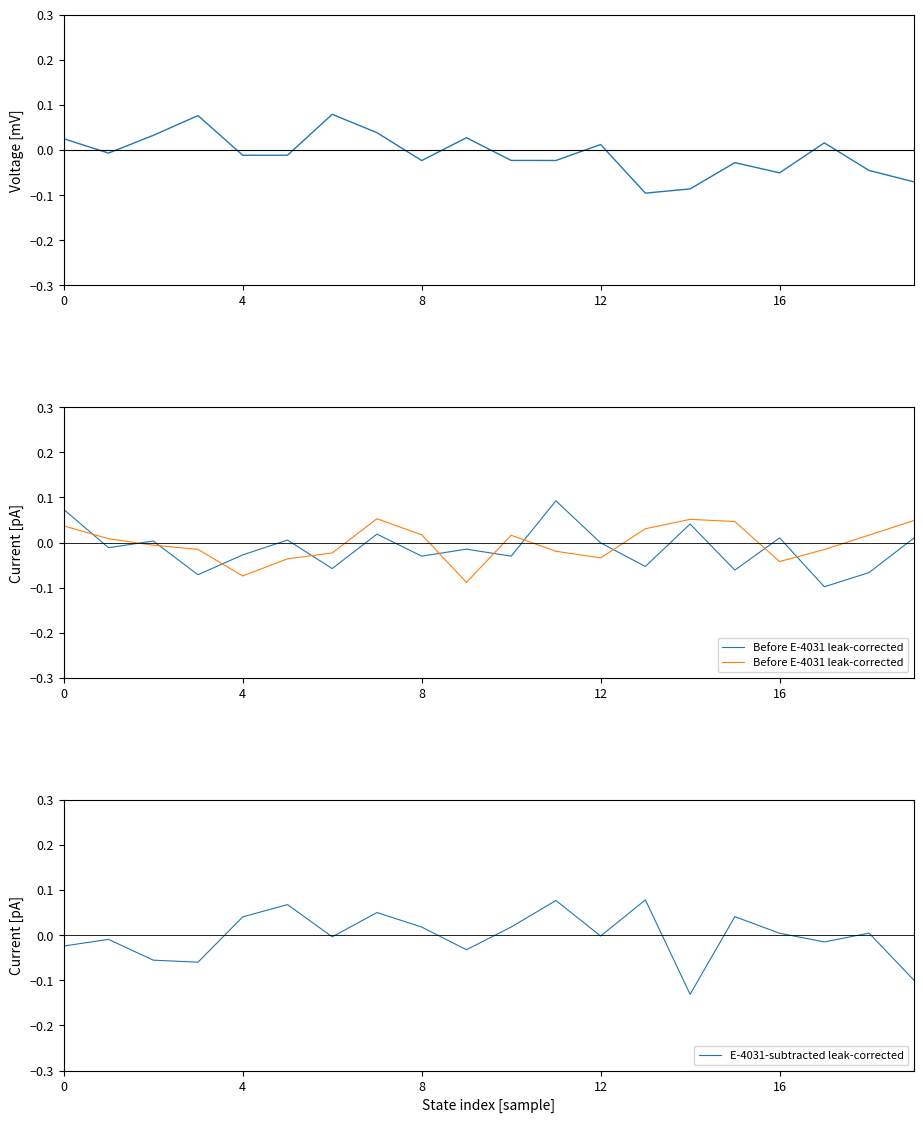

True or false: E-4031-subtracted leak-corrected has a value of -0.0 at 6.

False